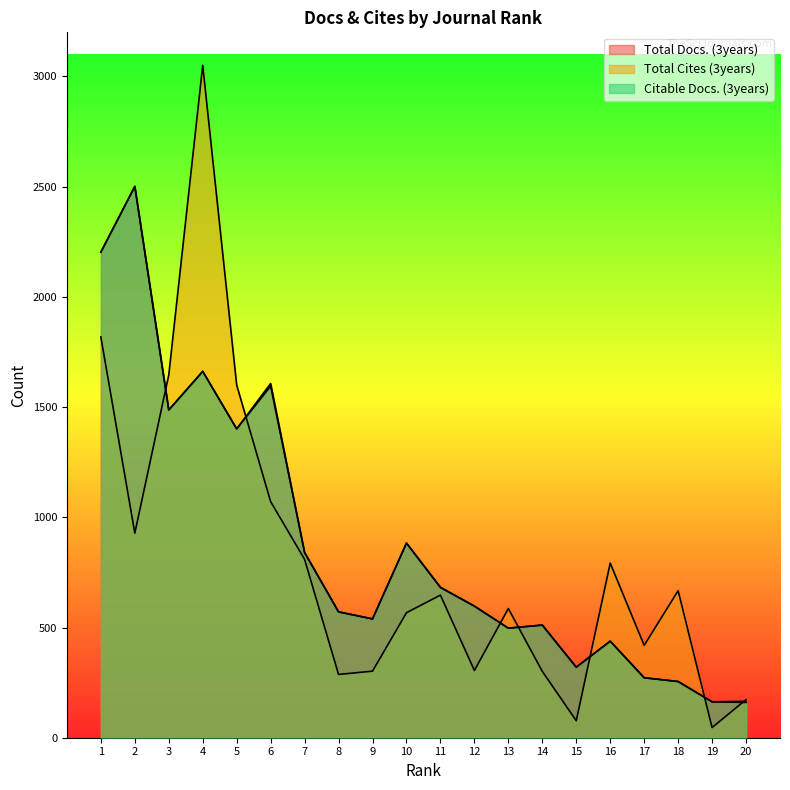

Is it true that Total Cites (3years) equals 902 at 10?

False